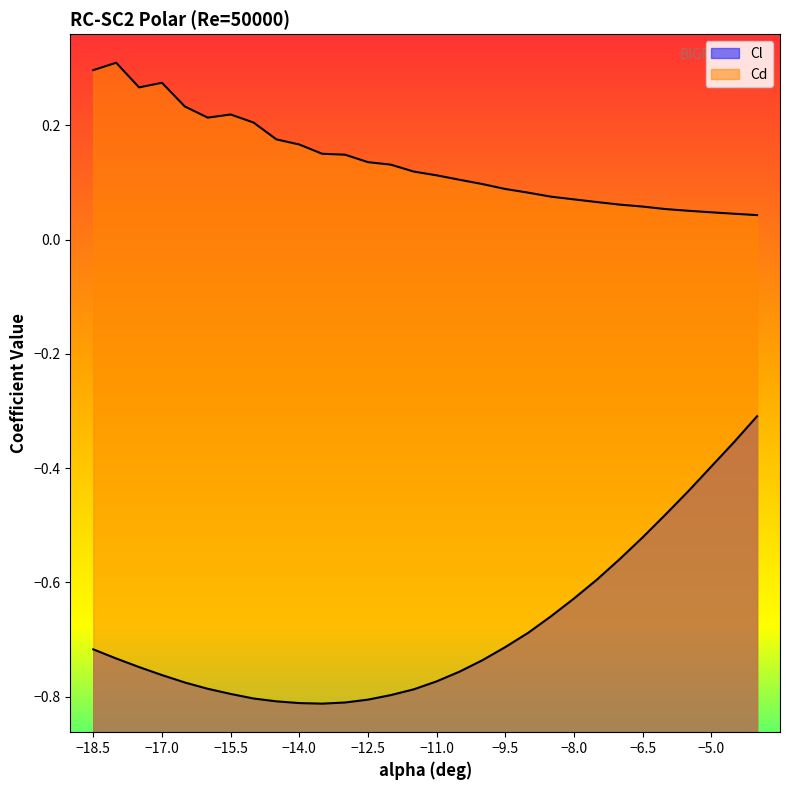

How many lines are shown in the chart?

2